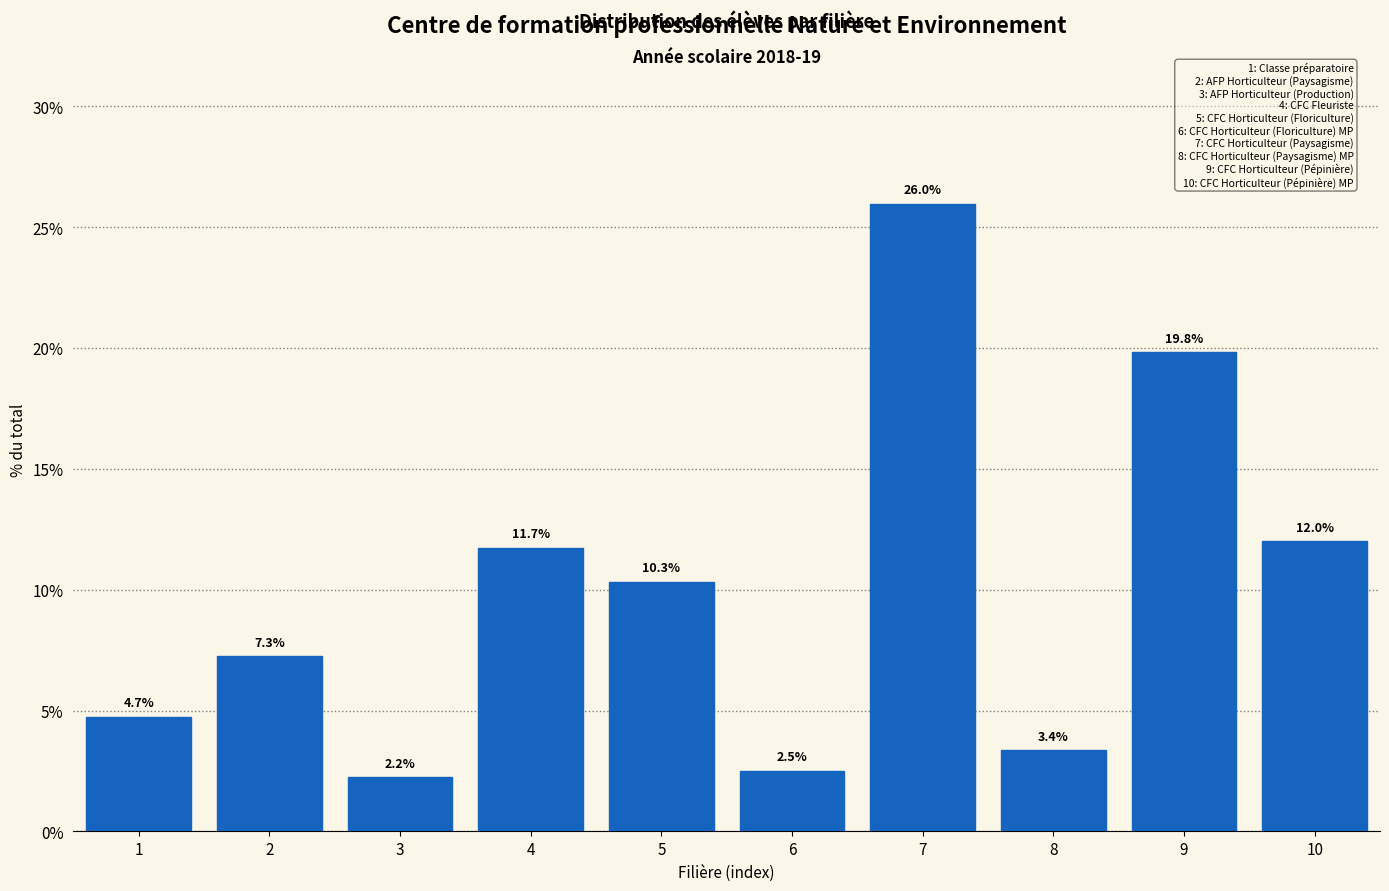

Reading left to right, what are all the values shown in this chart?

1=4.7	2=7.3	3=2.2	4=11.7	5=10.3	6=2.5	7=26.0	8=3.4	9=19.8	10=12.0